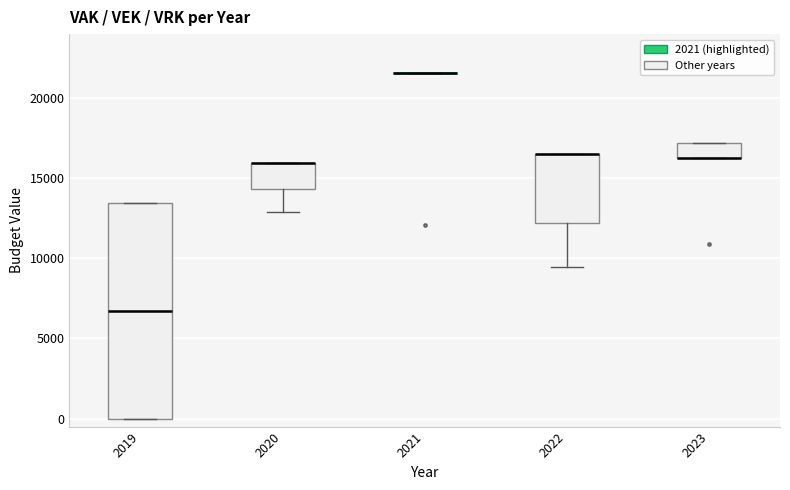

Reading left to right, read every box against the y-axis: the position of its median line, the range the box covers, and the ends of its whiskers. The values are not printed on the chart, so give them approximately, as read against the axis.

2019: median 6500, box 0 to 13500, whiskers 0 to 13500
2020: median 16000 (drawn on the box's upper edge), box 14500 to 16000, whiskers 13000 to 16000
2021: box collapsed to a line at 21500, whiskers 21500 to 21500
2022: median 16500 (drawn on the box's upper edge), box 12000 to 16500, whiskers 9500 to 16500
2023: median 16500 (drawn on the box's lower edge), box 16500 to 17000, whiskers 16500 to 17000